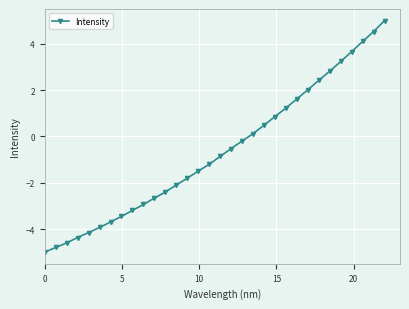

What is the difference between the second highest and minimum values?

9.5